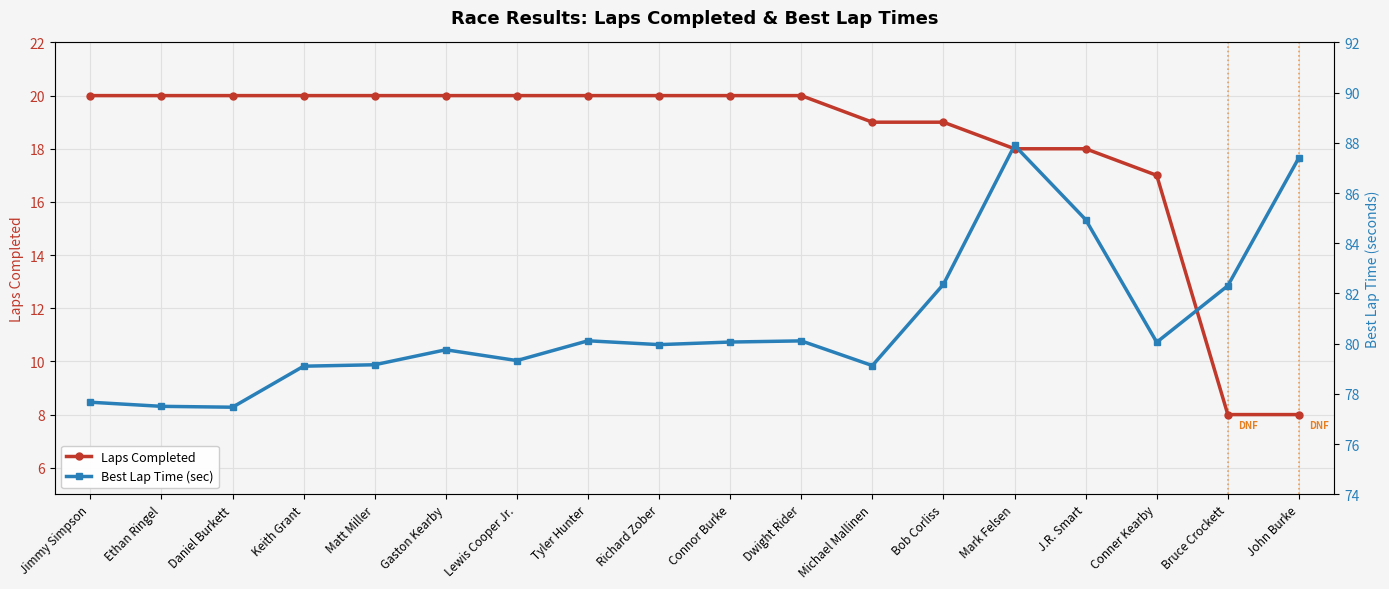

What is the difference between the maximum and minimum values in the Laps Completed series?

12